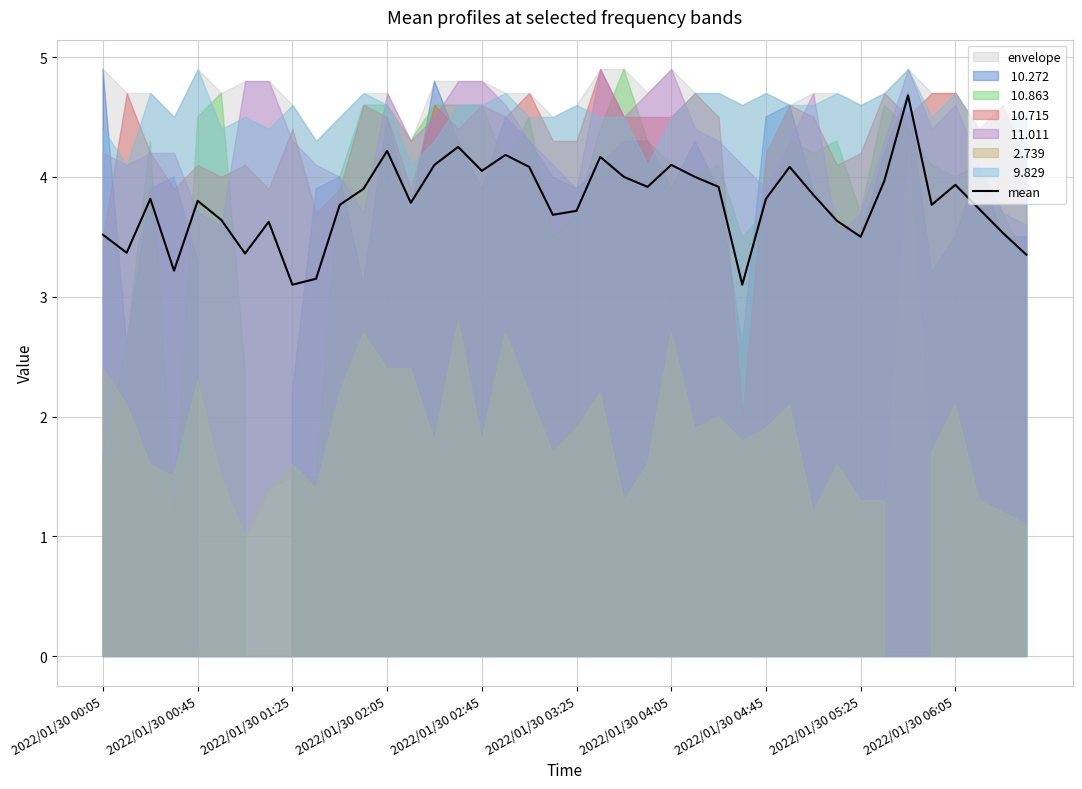

True or false: the data shows 5.8 at 10.

False